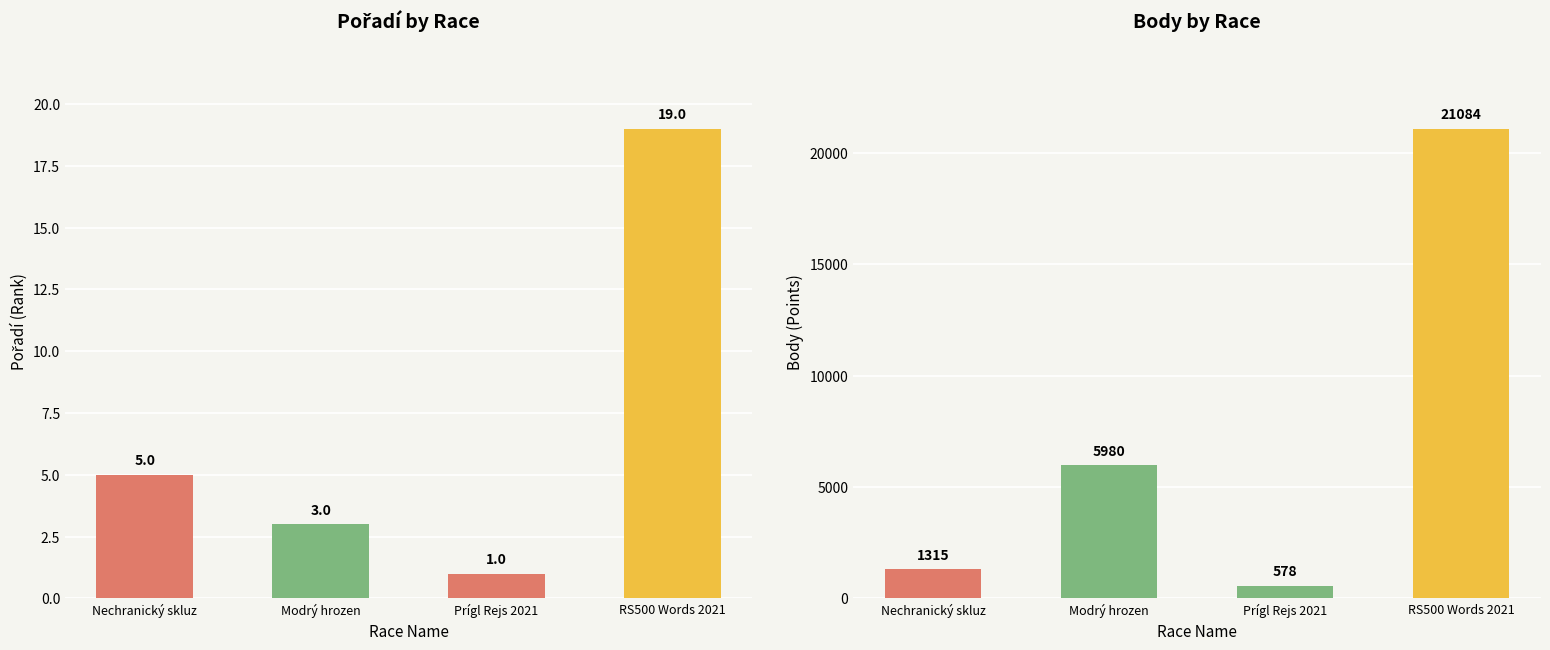

Count the Pořadí values in the range 3 to 19.

3